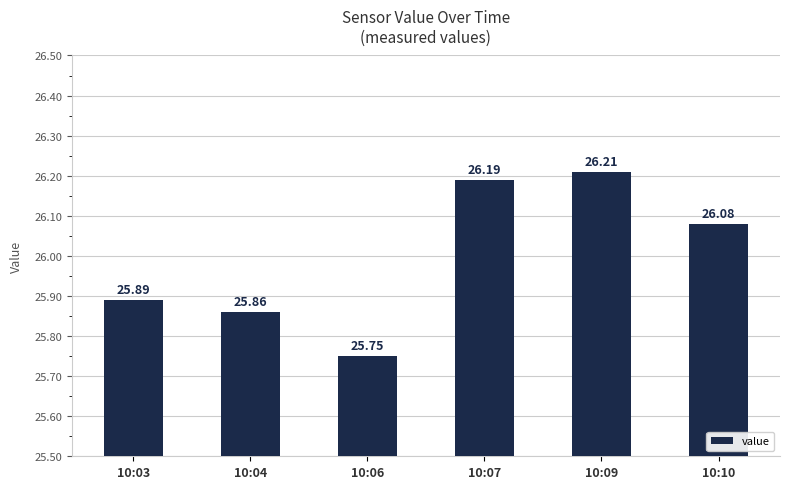

Rank the categories by value from lowest to highest.

10:06, 10:04, 10:03, 10:10, 10:07, 10:09